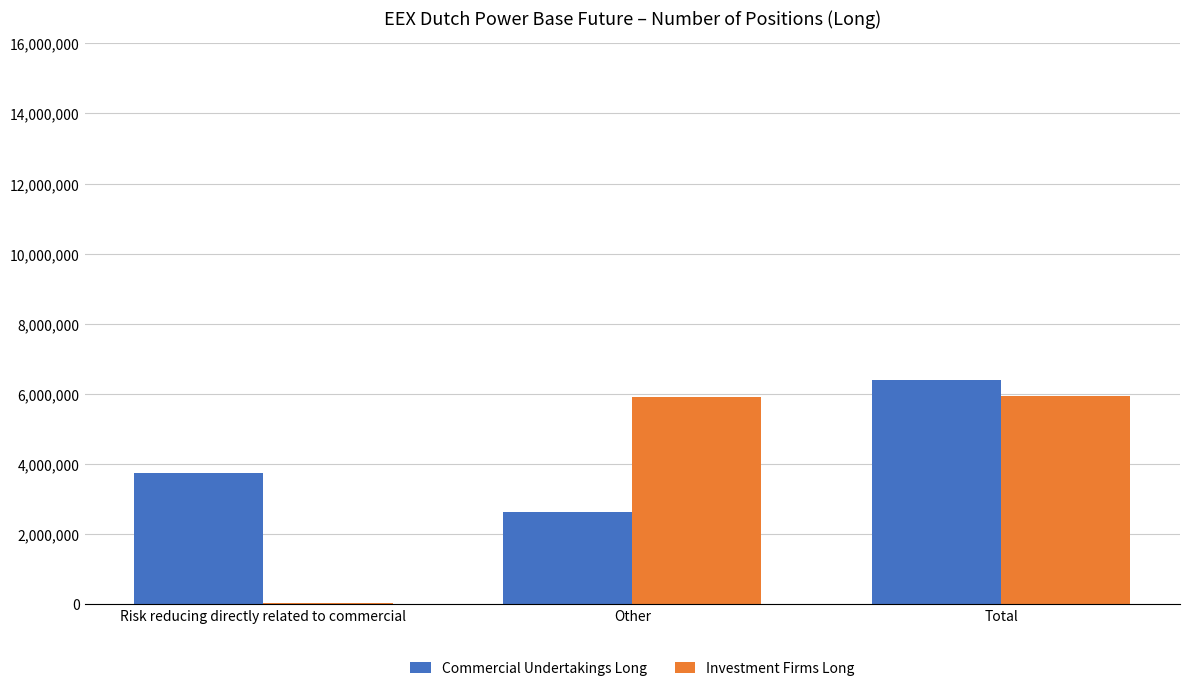

What is the sum of all Commercial Undertakings Long values?

12786826